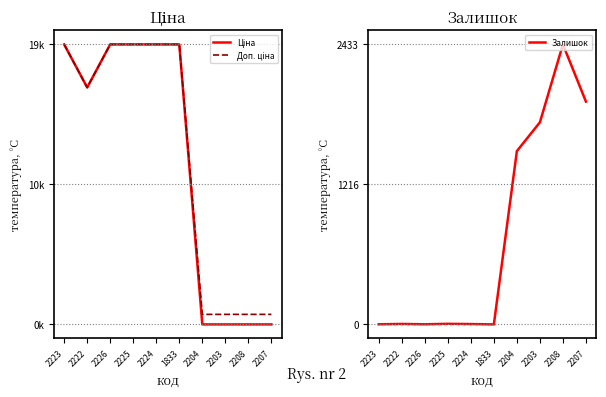

How many interior local valleys does the Ціна series have?

1